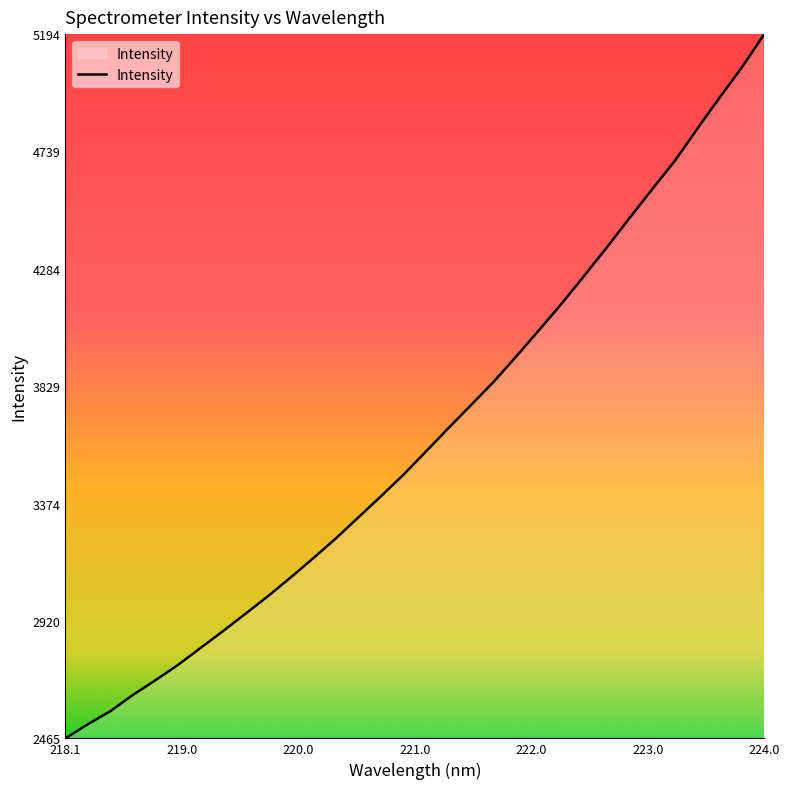

What is the smallest value displayed?

2464.8